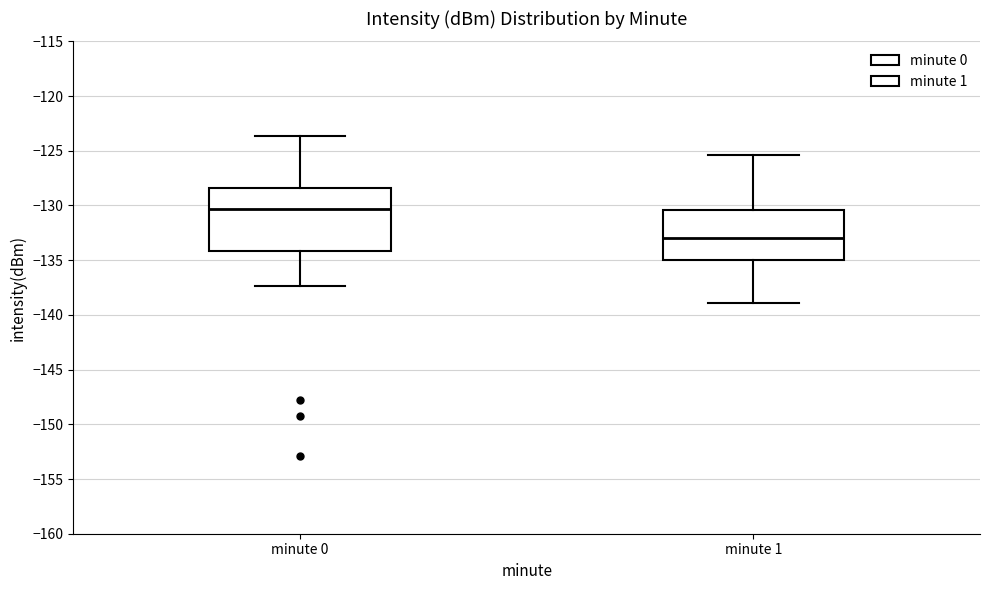

Reading left to right, transcribe this box plot: for each box, give where its median line is, the range the box spans, and where its two whiskers end, as read against the y-axis. The values are not printed on the chart, so give them approximately, as read against the axis.

minute 0: median -130.5, box -134.0 to -128.5, whiskers -137.5 to -123.5
minute 1: median -133.0, box -135.0 to -130.5, whiskers -139.0 to -125.5